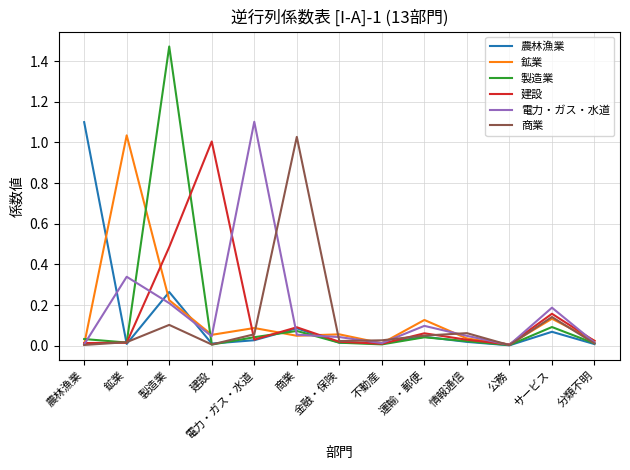

What position from the left is 商業?

6